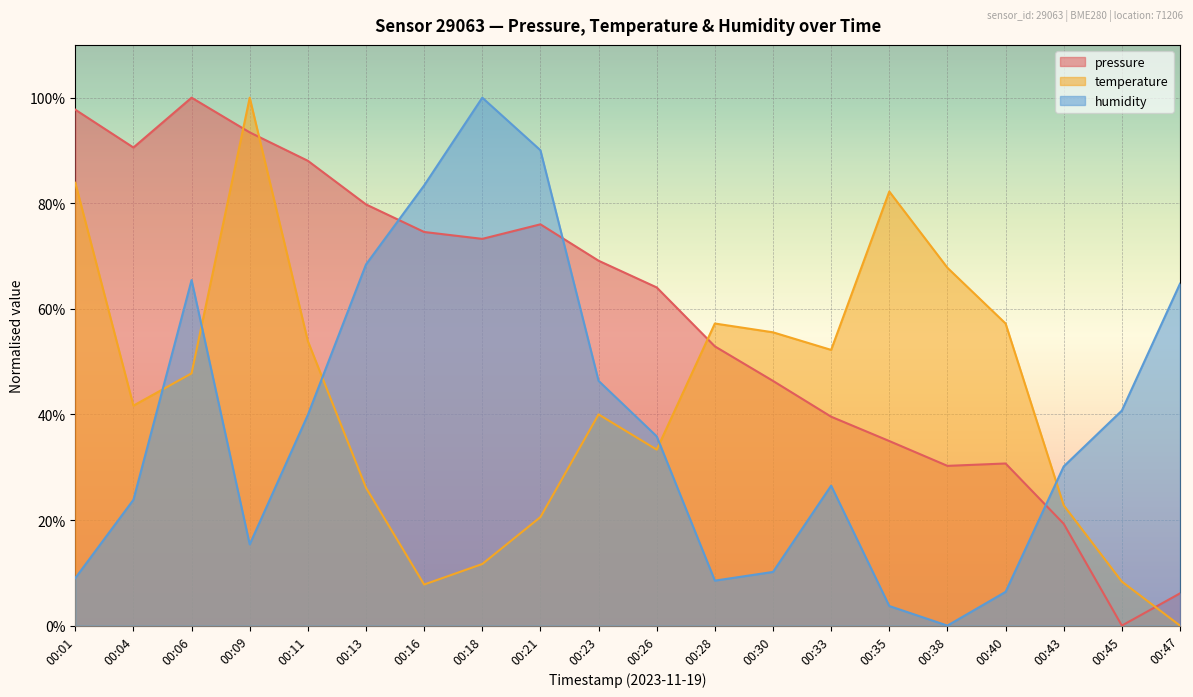

How many lines are shown in the chart?

3